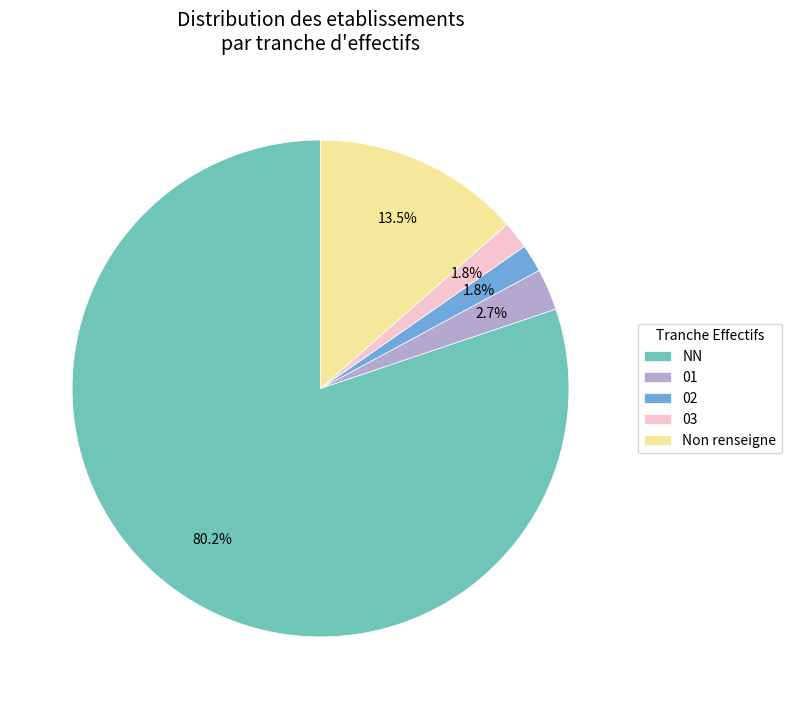

Between NN and 01, which is larger?

NN